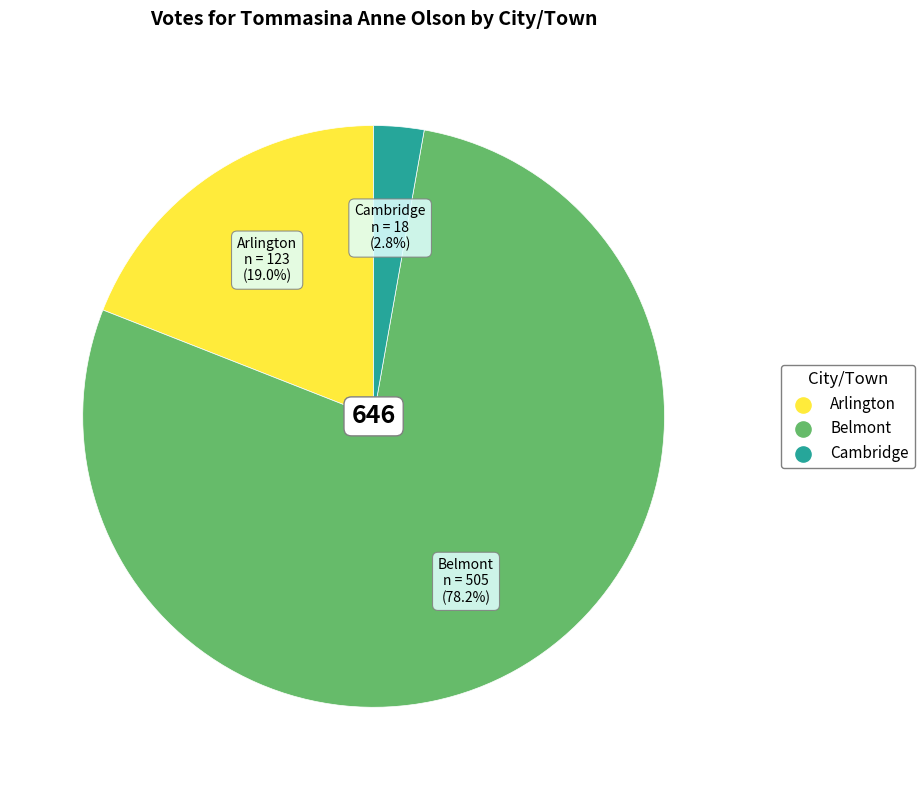

To the nearest percent, what is the average slice percentage?

33%